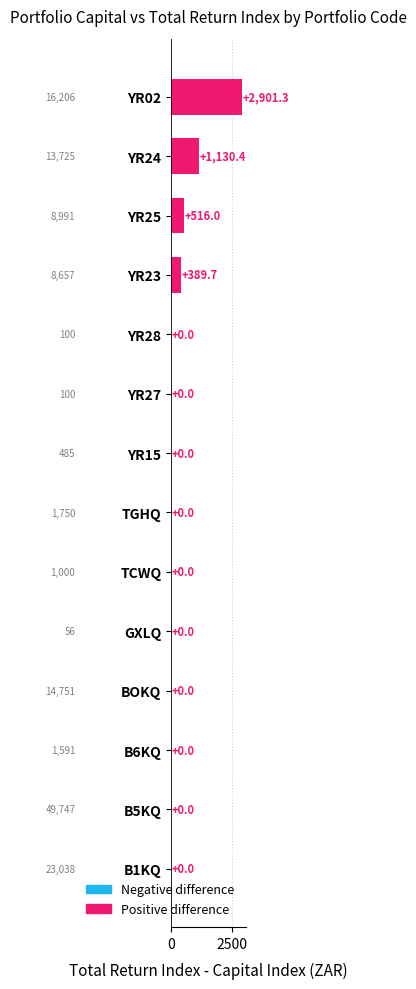

What is the approximate value at YR24?

1130.4